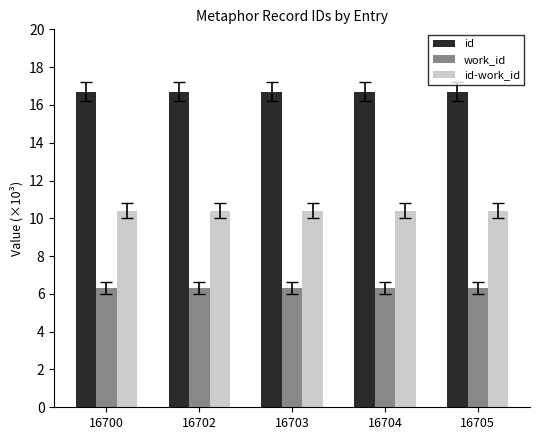

True or false: id-work_id has a value of 4.7 at 16704.

False